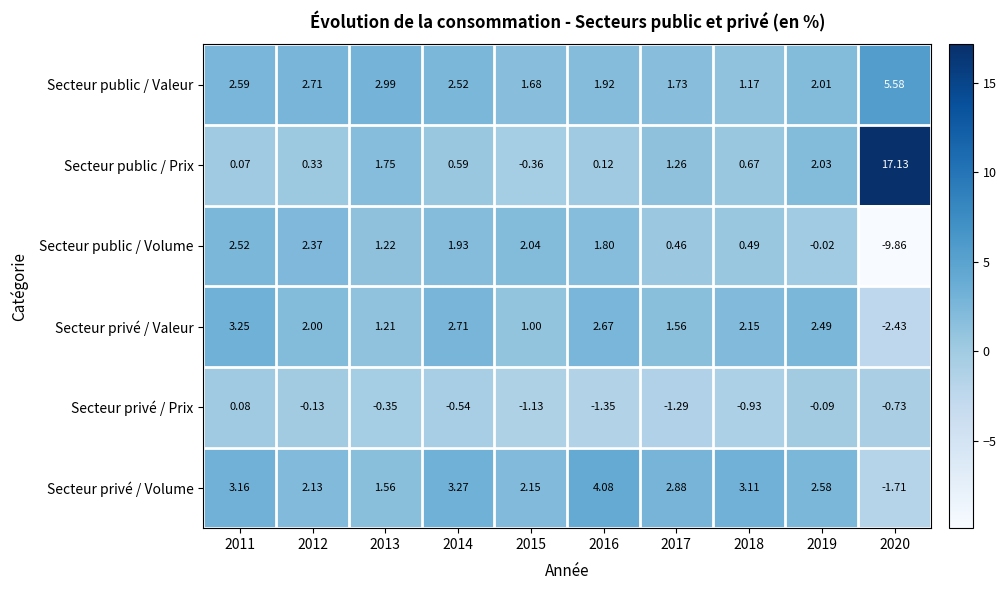

Is the value of Secteur public / Prix at 2018 greater than the value of Secteur privé / Prix at 2017?

Yes